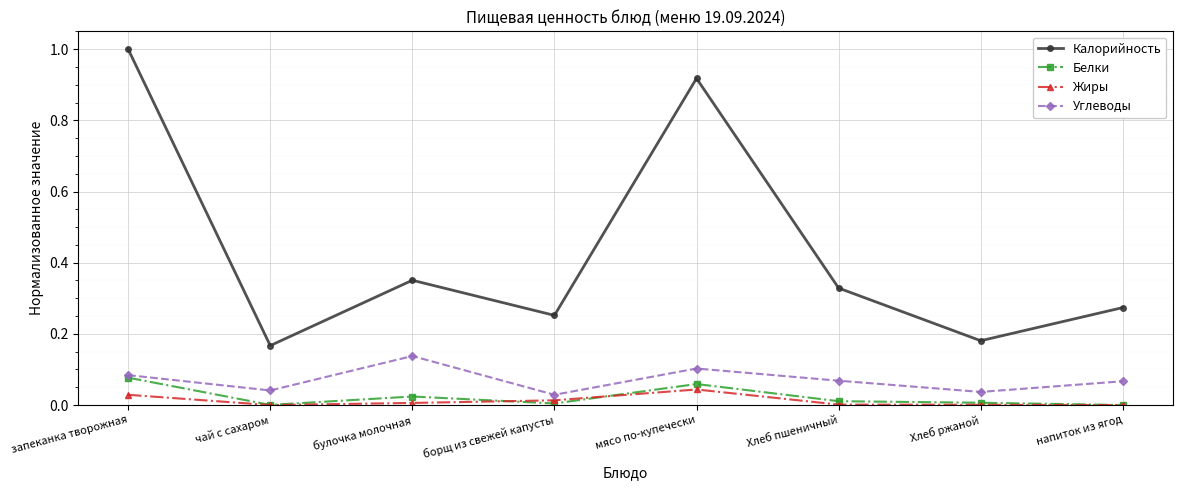

How many data points does each series have?

8